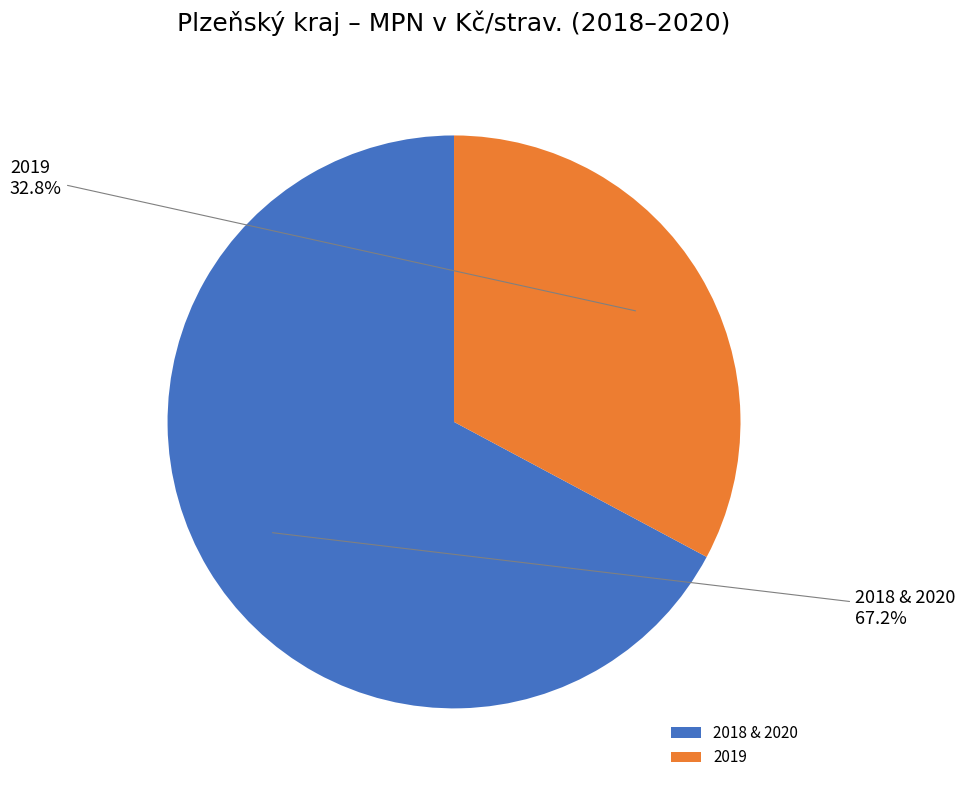

Rank the categories by value from highest to lowest.

2018 & 2020, 2019